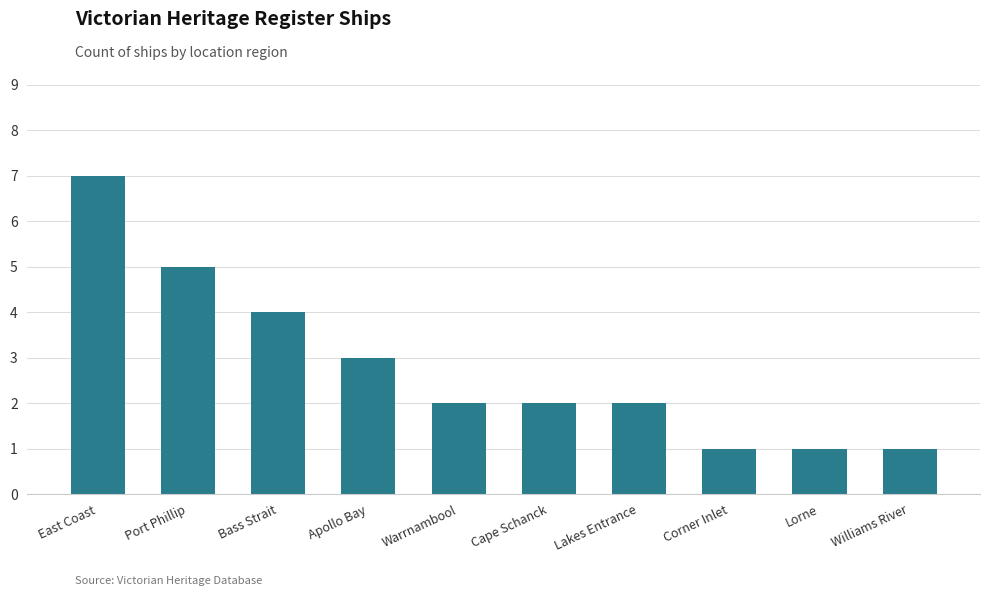

True or false: the data shows 2 at Warrnambool.

True